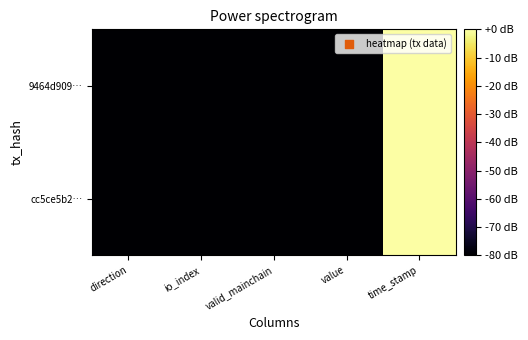

Rank the series by their maximum value, from highest to lowest.

cc5ce5b2…, 9464d909…